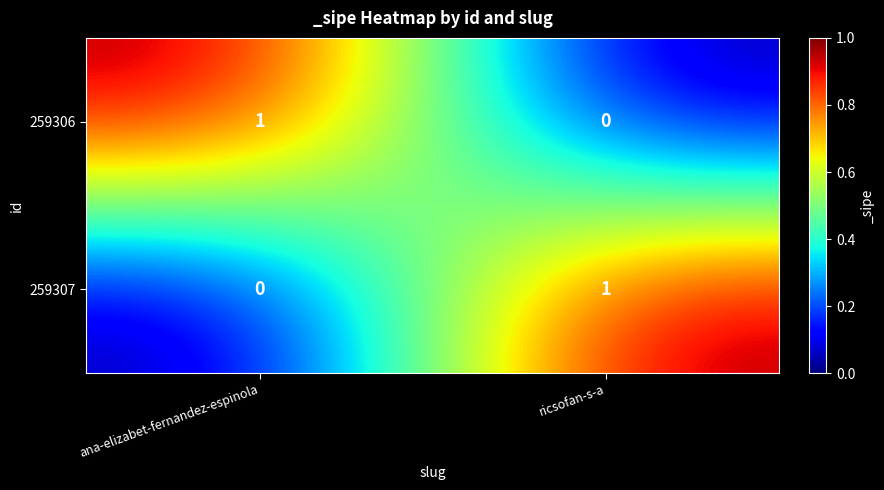

True or false: 259306 has a value of 0 at ricsofan-s-a.

True